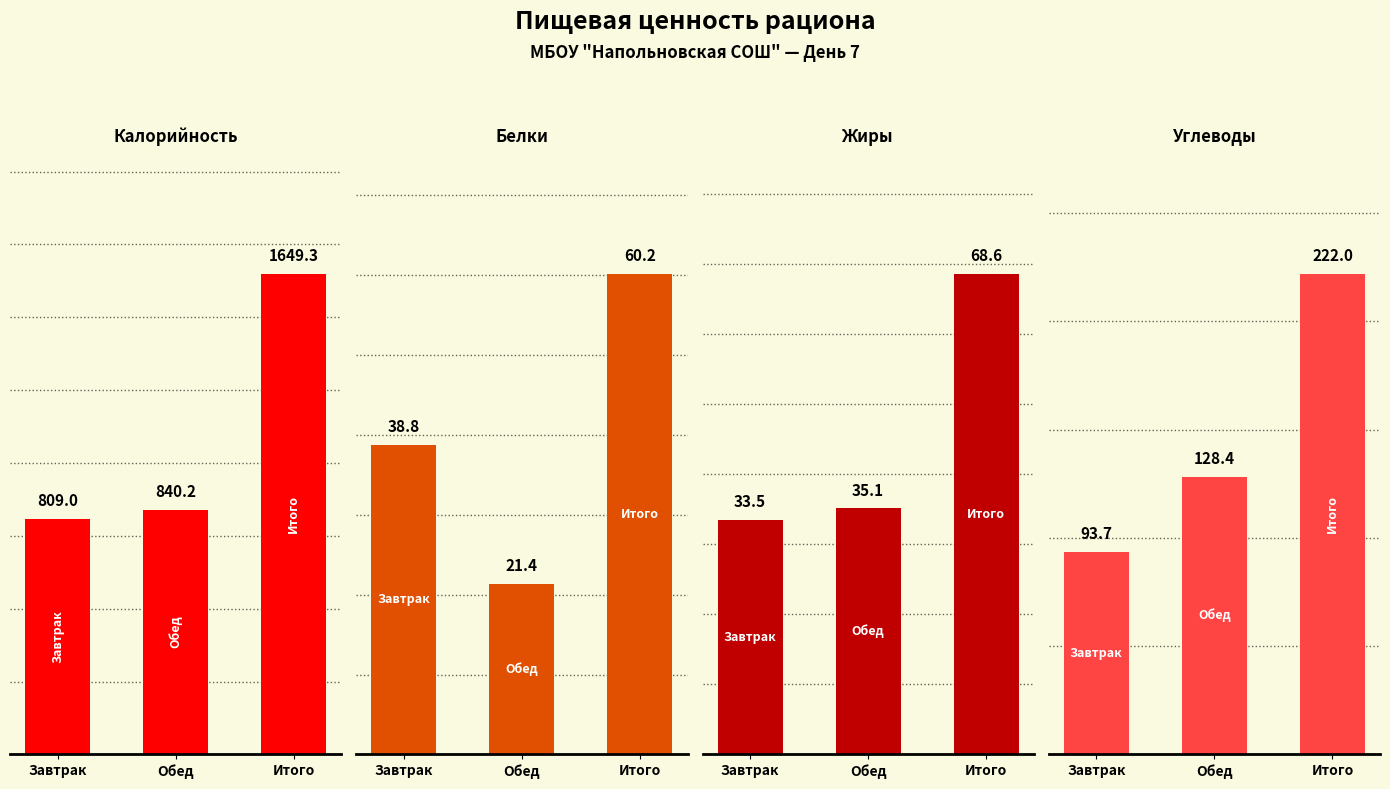

At which label is Калорийность closest to 1229?

Обед